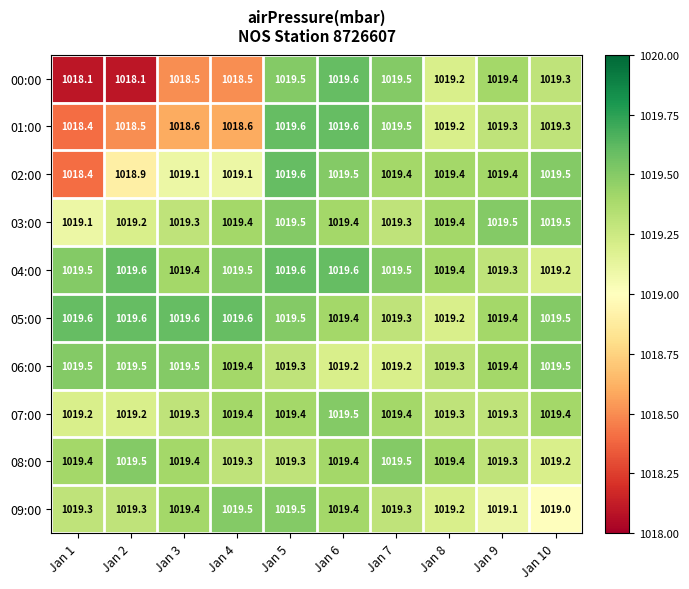

At how many categories does at least one series exceed 1019?

10